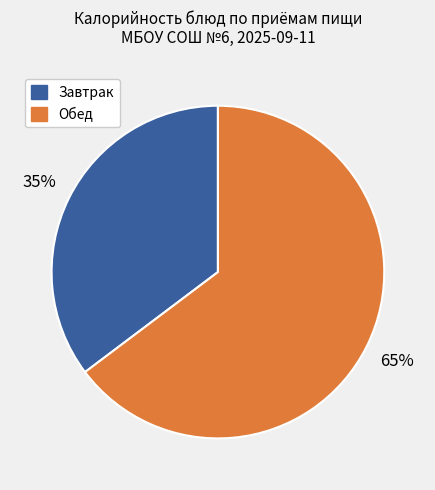

How many slices are in this pie chart?

2